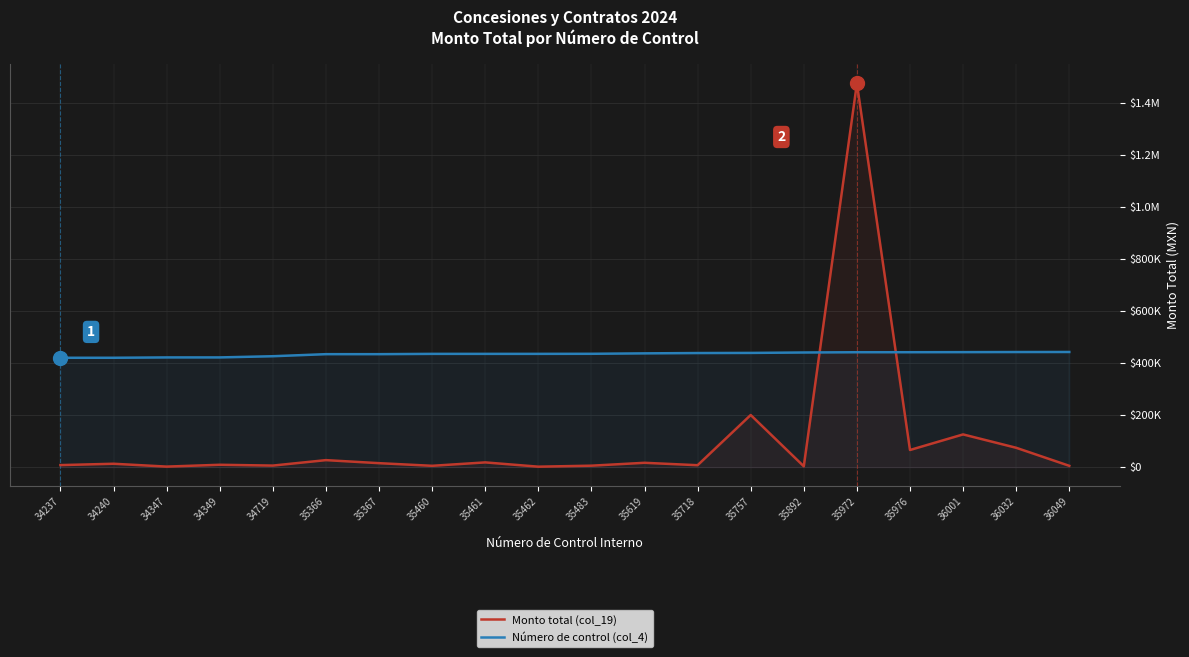

Rank the series by their maximum value, from highest to lowest.

Monto total (col_19), Número de control (col_4)